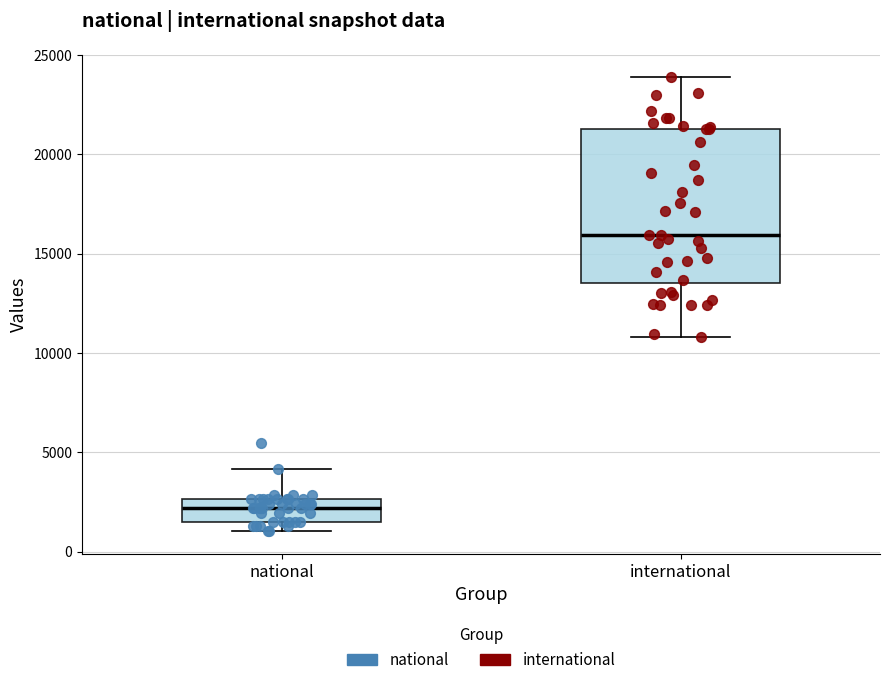

Where is the lower edge of the box for national on the y-axis? The values are not printed on the chart, so give them approximately, as read against the axis.

1500